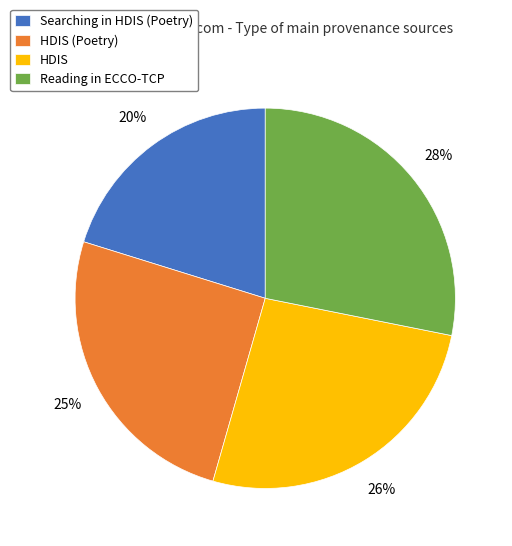

Is the sum of Searching in HDIS (Poetry) and Reading in ECCO-TCP greater than half?

No